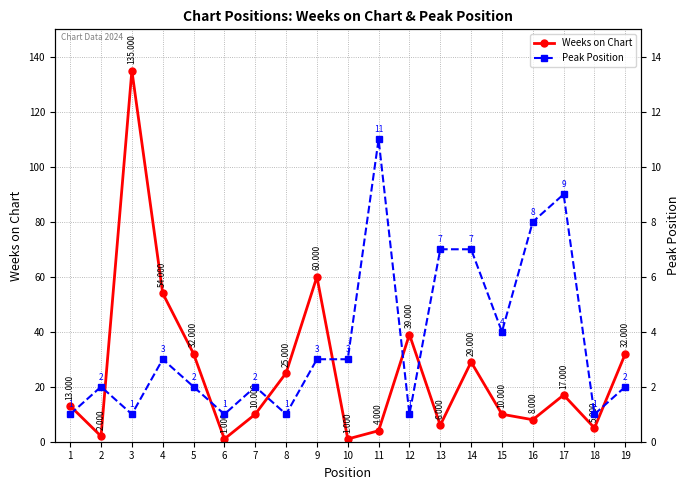

Reading right to left, what are all the values shown in this chart?

Weeks on Chart: 32	5	17	8	10	29	6	39	4	1	60	25	10	1	32	54	135	2	13
Peak Position: 2	1	9	8	4	7	7	1	11	3	3	1	2	1	2	3	1	2	1